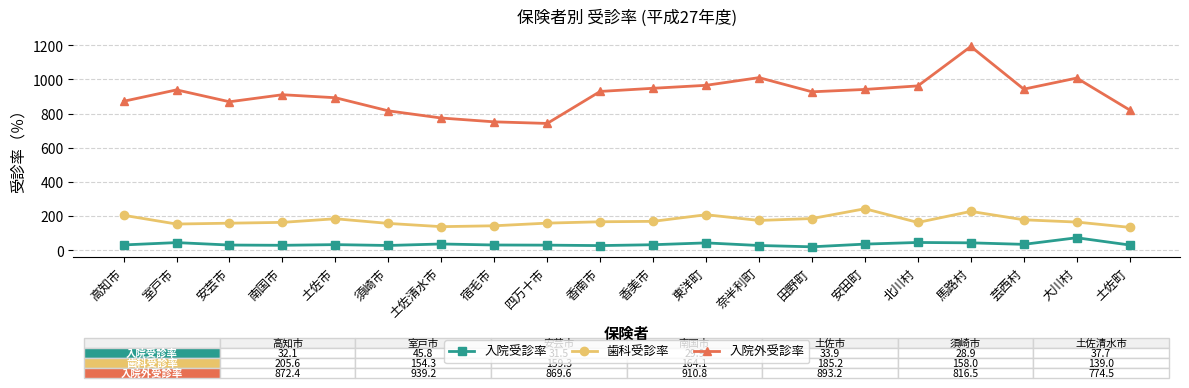

True or false: 入院受診率 has more than 1 points higher than both neighbors.

True